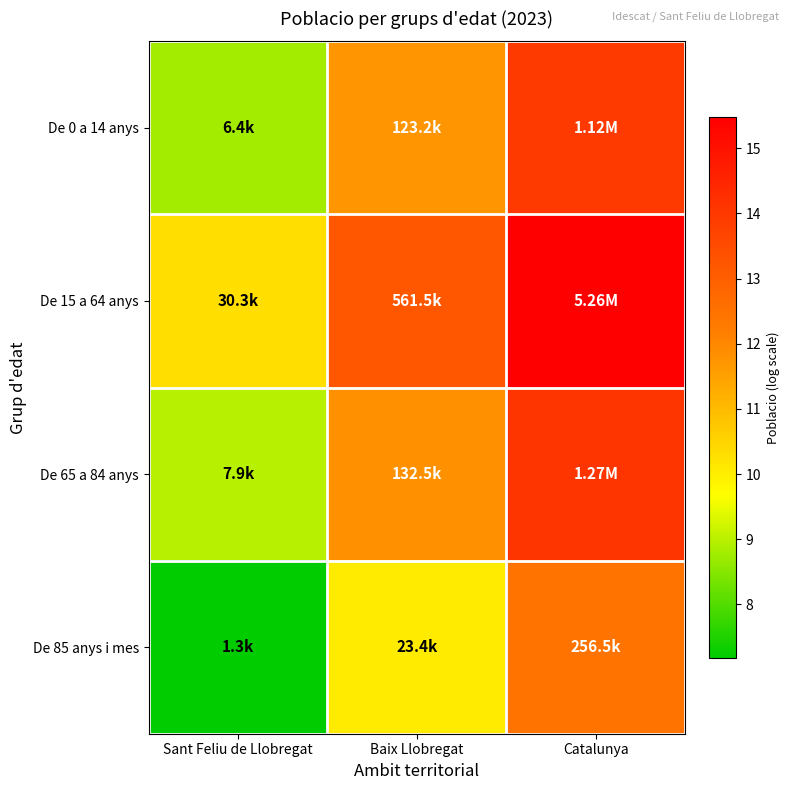

At Baix Llobregat, list the series in order from smallest to largest.

De 85 anys i mes, De 0 a 14 anys, De 65 a 84 anys, De 15 a 64 anys